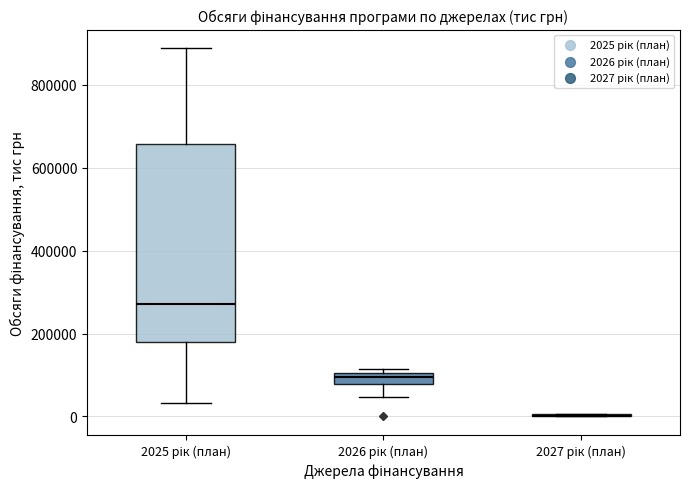

Which box is the tallest, from its lower edge to its upper edge?

2025 рік (план)